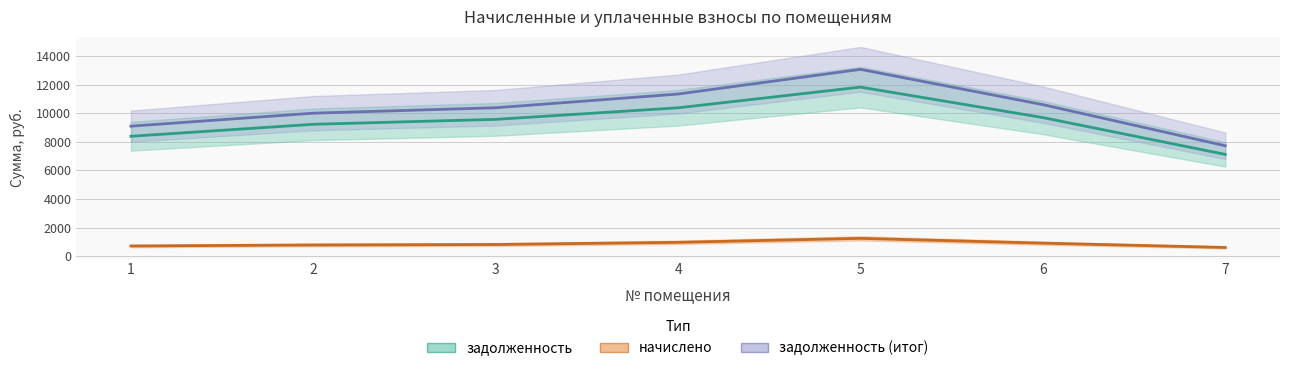

Which category has the highest value in the задолженность (итог) series?

5